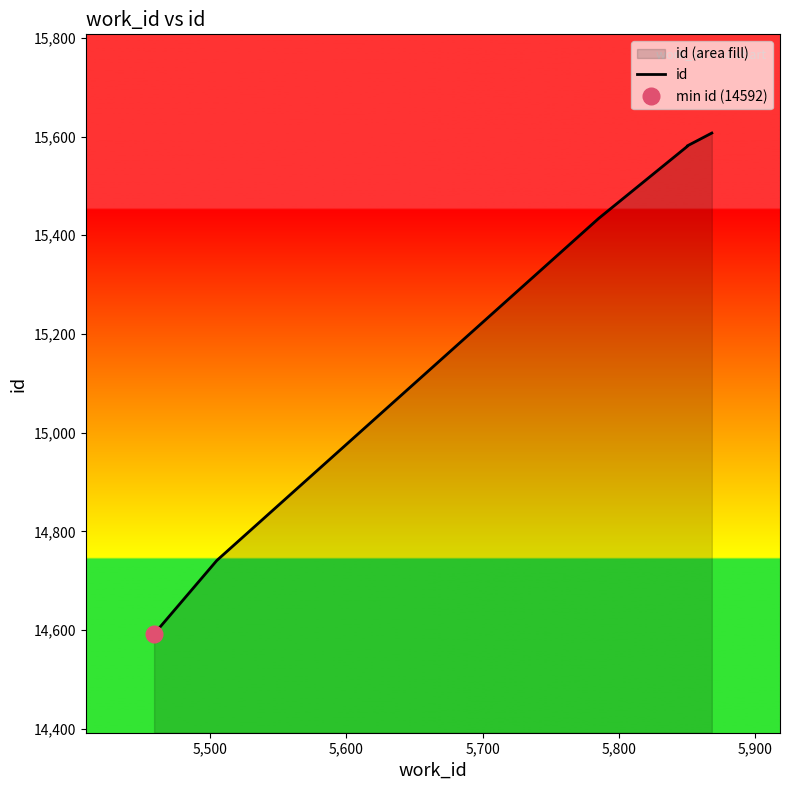

How many categories are shown in the chart?

6